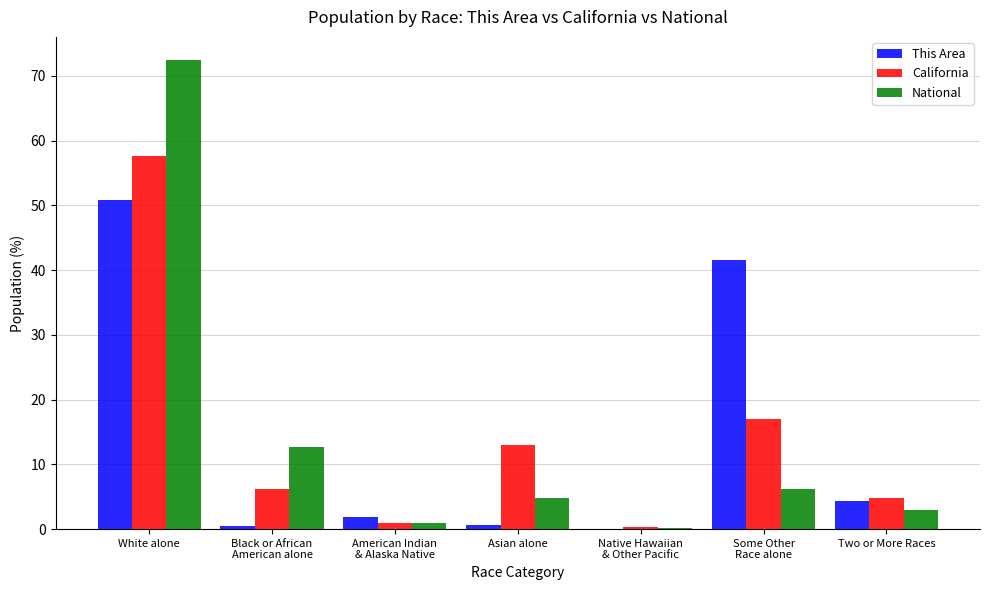

The California series shows 57.6 at White alone. True or false?

True